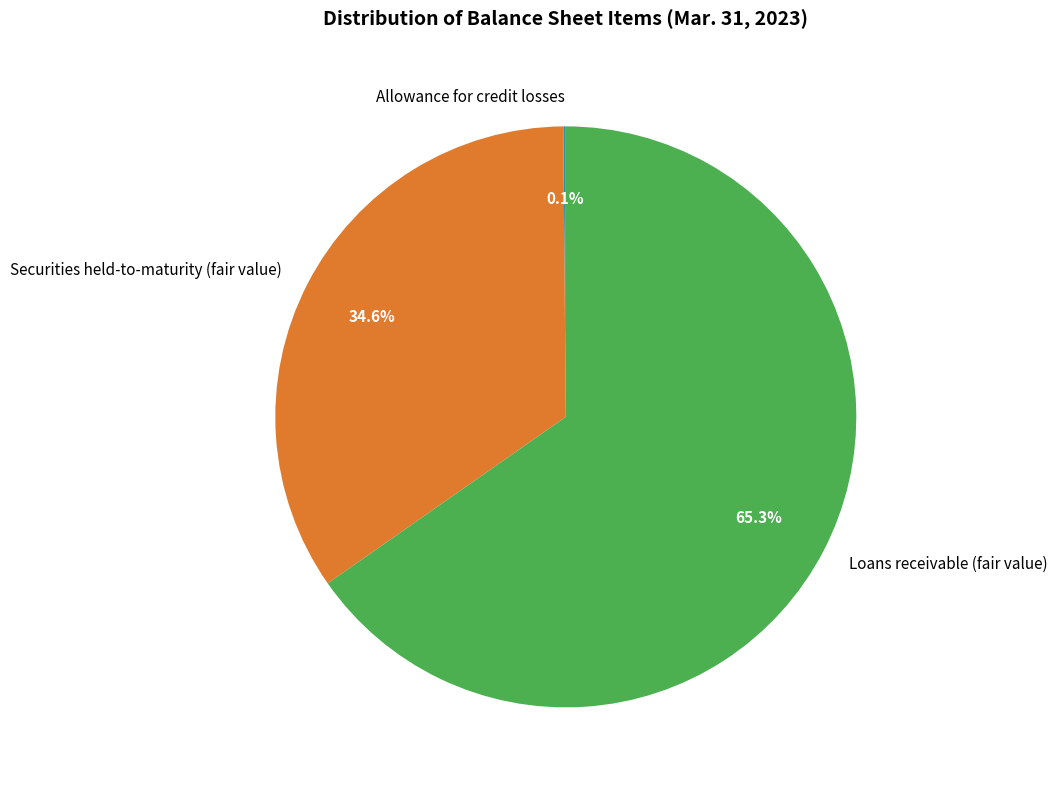

Is there a majority slice in this chart?

Yes